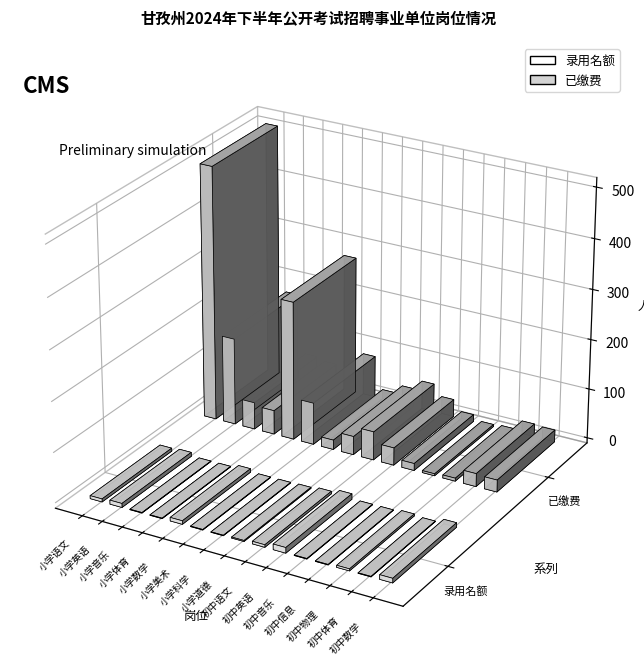

List the series in order of their overall mean, highest first.

已缴费, 录用名额